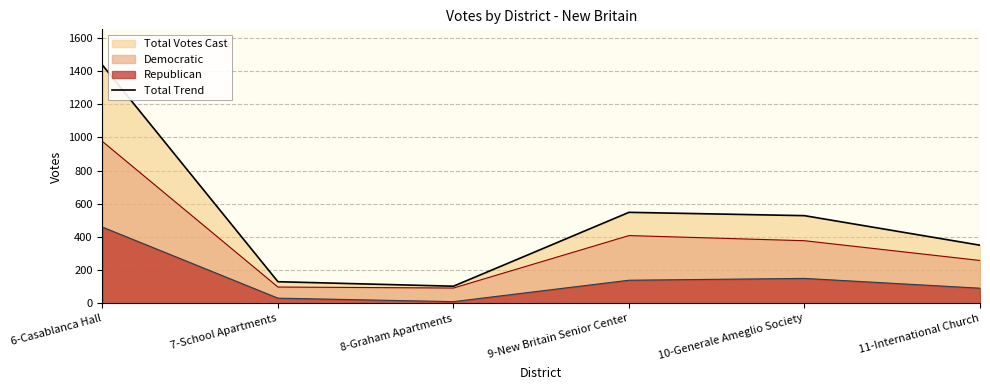

Approximately how many times larger is the value at 11-International Church compared to 10-Generale Ameglio Society?

0.7